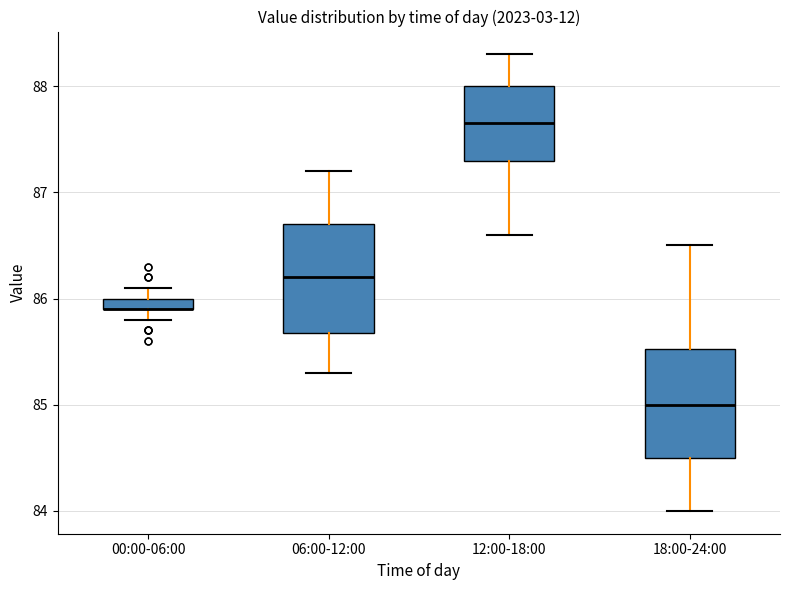

Where is the upper edge of the box for 00:00-06:00 on the y-axis? The values are not printed on the chart, so give them approximately, as read against the axis.

86.0